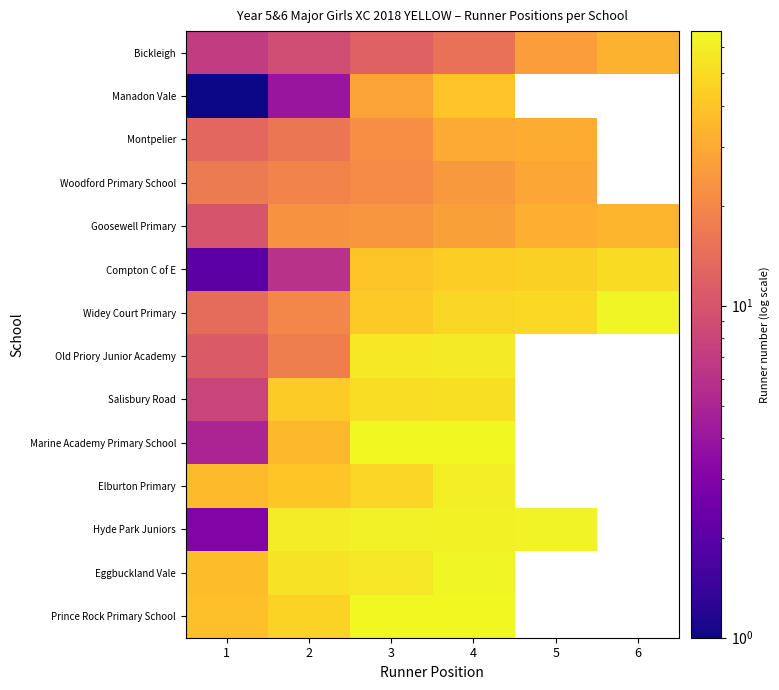

Rank the series at 1 from lowest to highest value.

Manadon Vale, Compton C of E, Hyde Park Juniors, Marine Academy Primary School, Bickleigh, Salisbury Road, Goosewell Primary, Old Priory Junior Academy, Montpelier, Widey Court Primary, Woodford Primary School, Elburton Primary, Eggbuckland Vale, Prince Rock Primary School